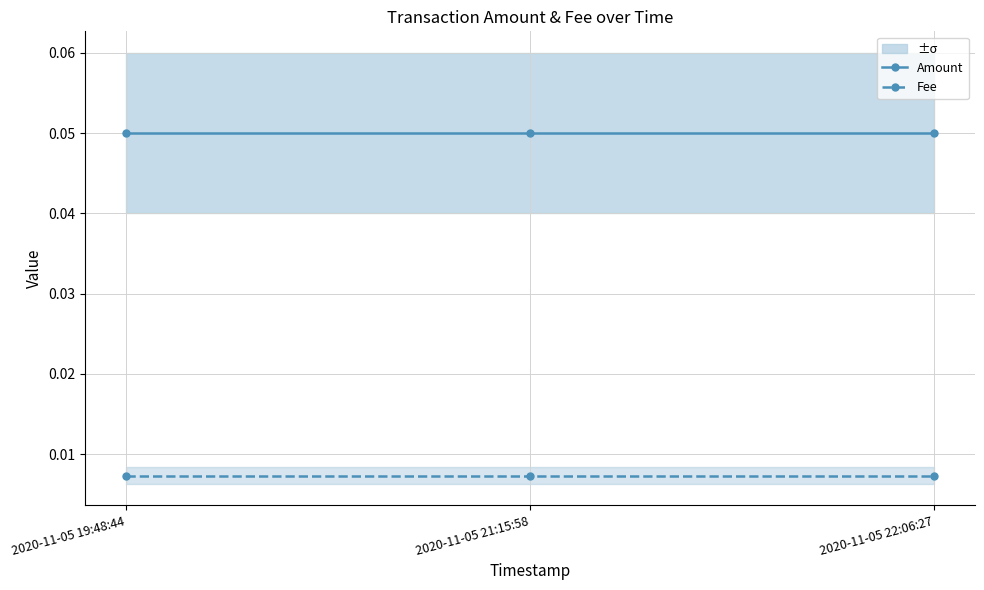

At which category does the chart reach its minimum across all series?

2020-11-05 19:48:44